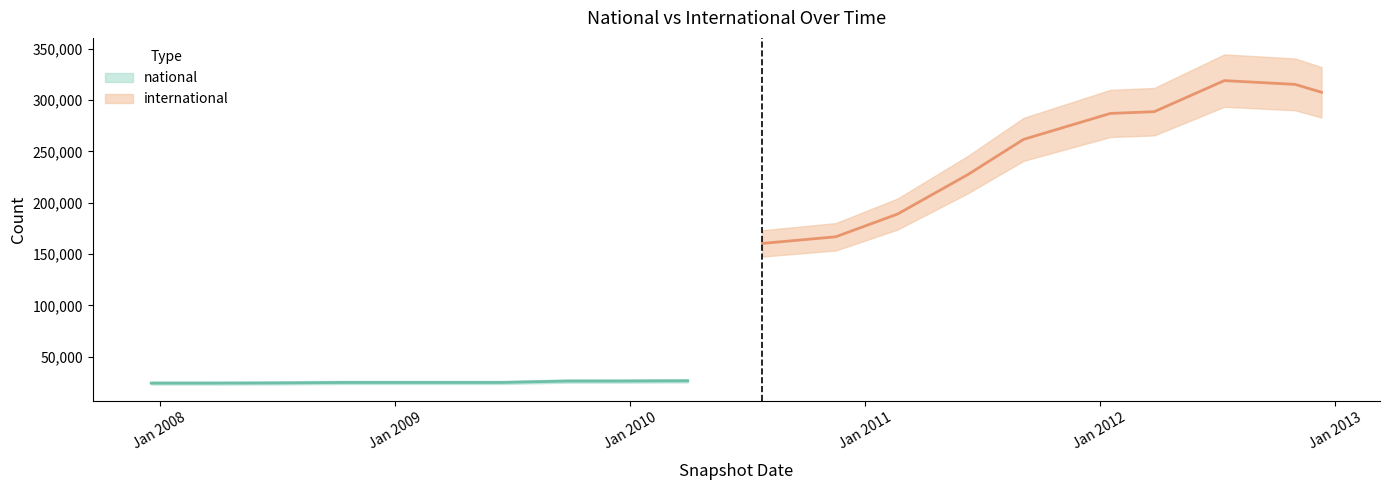

Between 2007-12-19 and 2012-07-13, which is larger?

2012-07-13